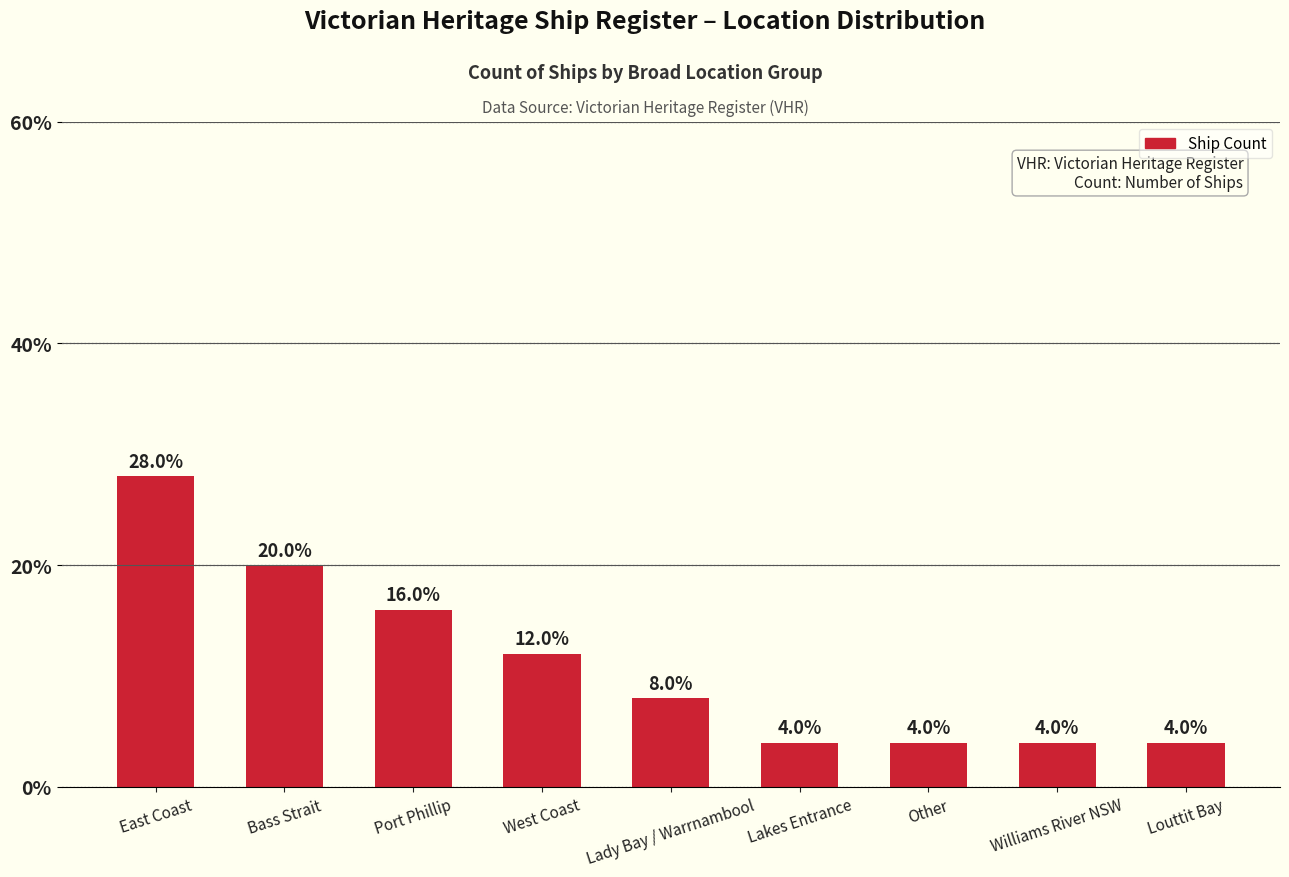

Which has a higher value, West Coast or Louttit Bay?

West Coast